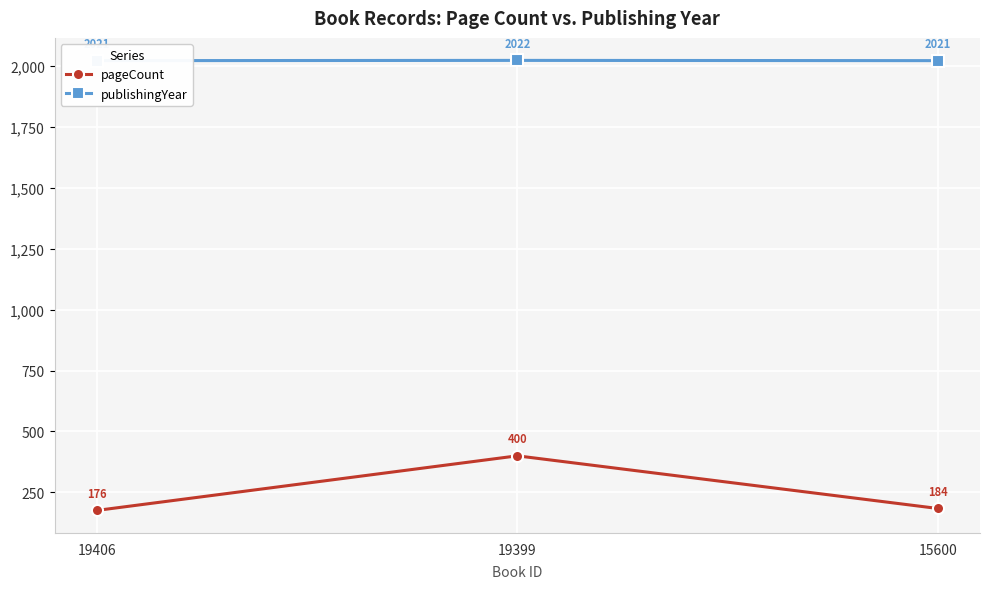

List the series in order of their overall mean, highest first.

publishingYear, pageCount